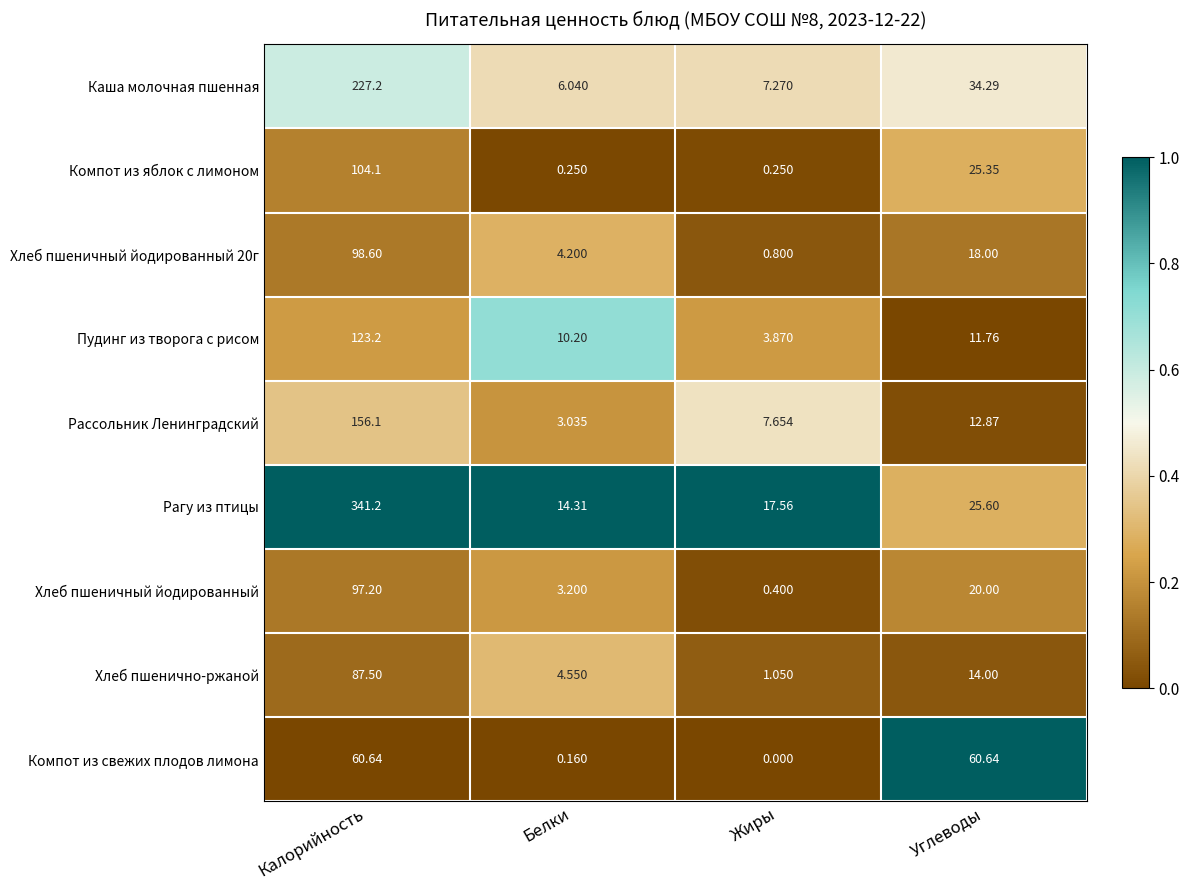

Count the number of categories in the chart.

4